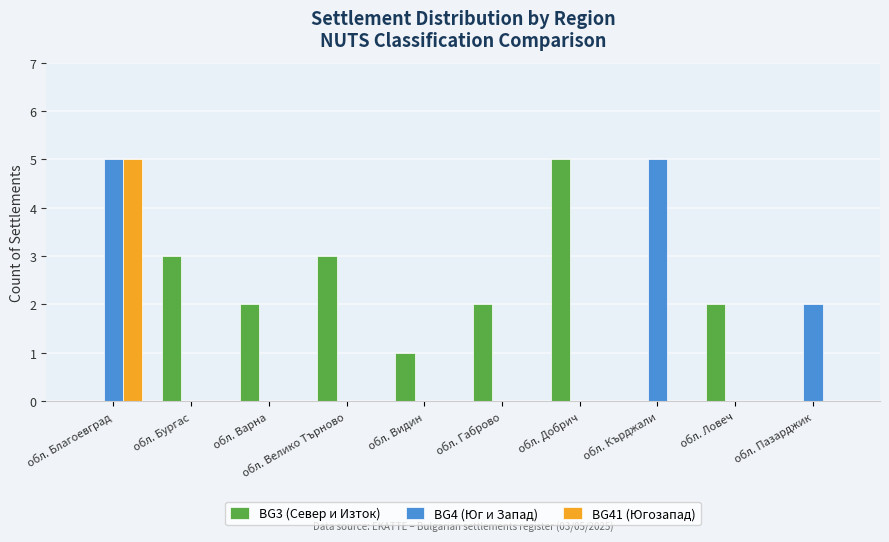

Which series changed the most between обл. Бургас and обл. Габрово?

BG3 (Север и Изток)